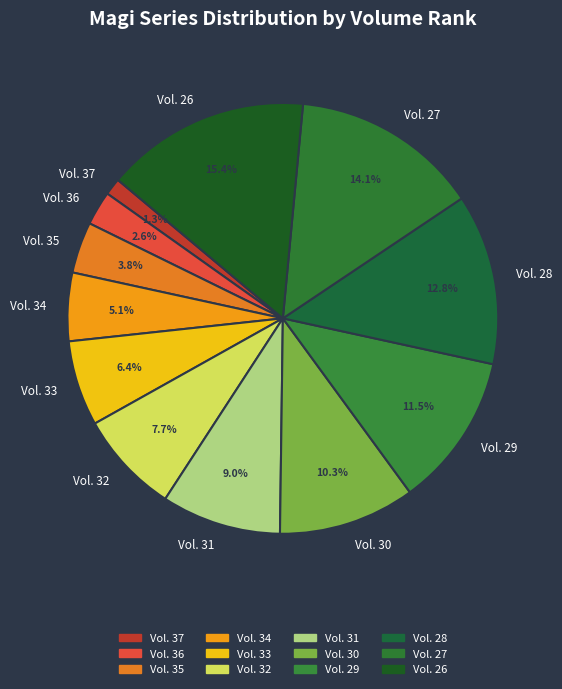

To the nearest percent, what is the difference between the Vol. 36 and Vol. 37 slice percentages?

1%